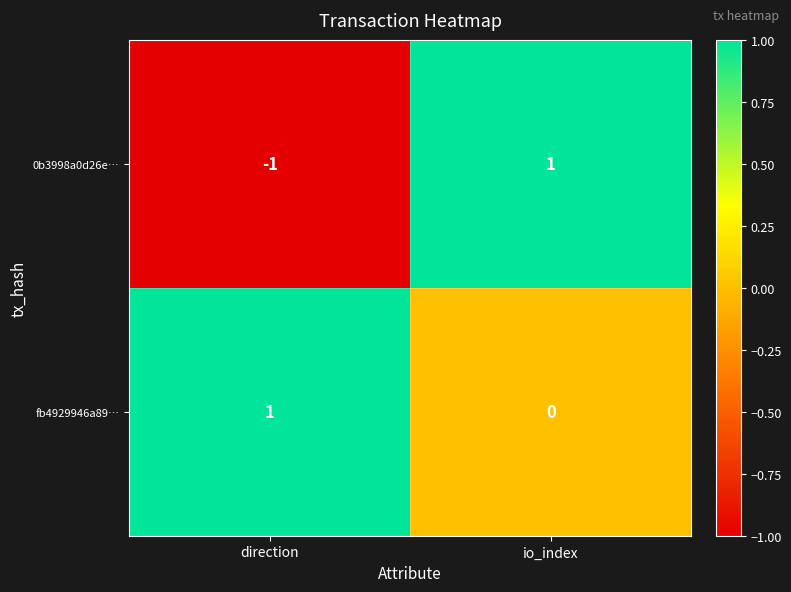

Reading left to right, transcribe all the data shown in this chart.

0b3998a0d26e…: direction=-1	io_index=1
fb4929946a89…: direction=1	io_index=0